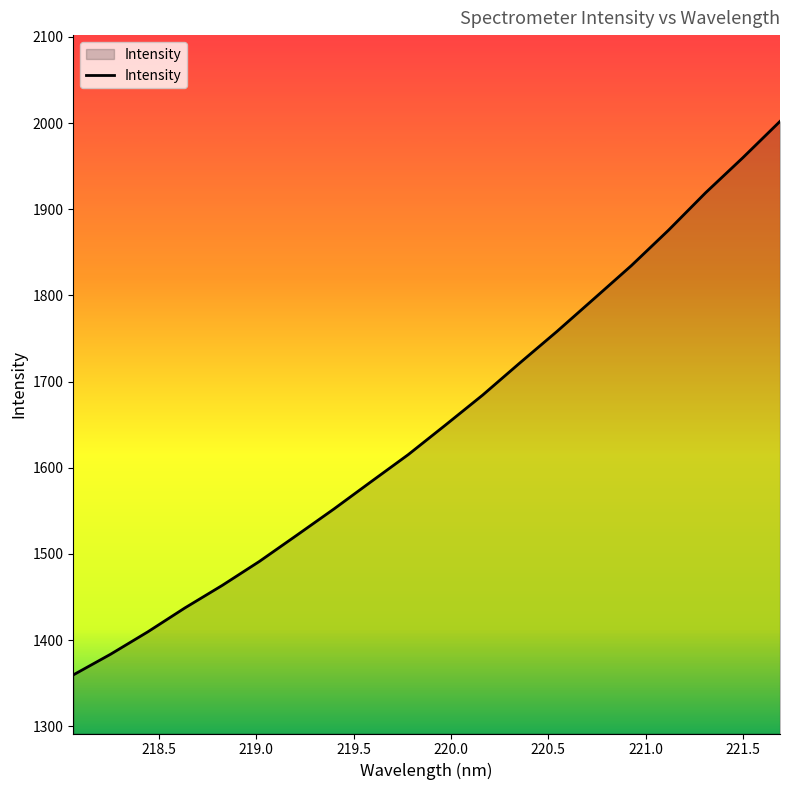

What is the maximum value shown in the chart?

2001.9